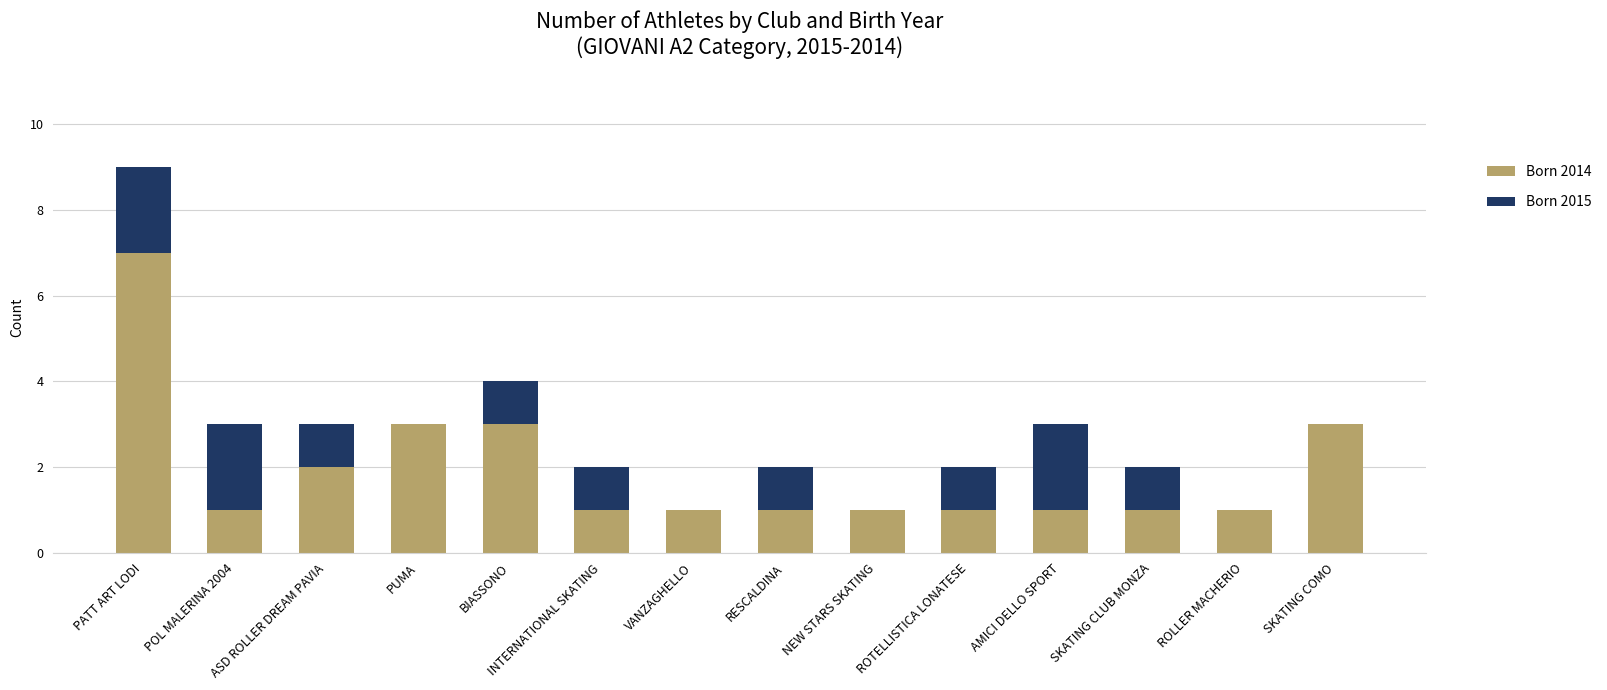

What is the maximum value for Born 2014?

7